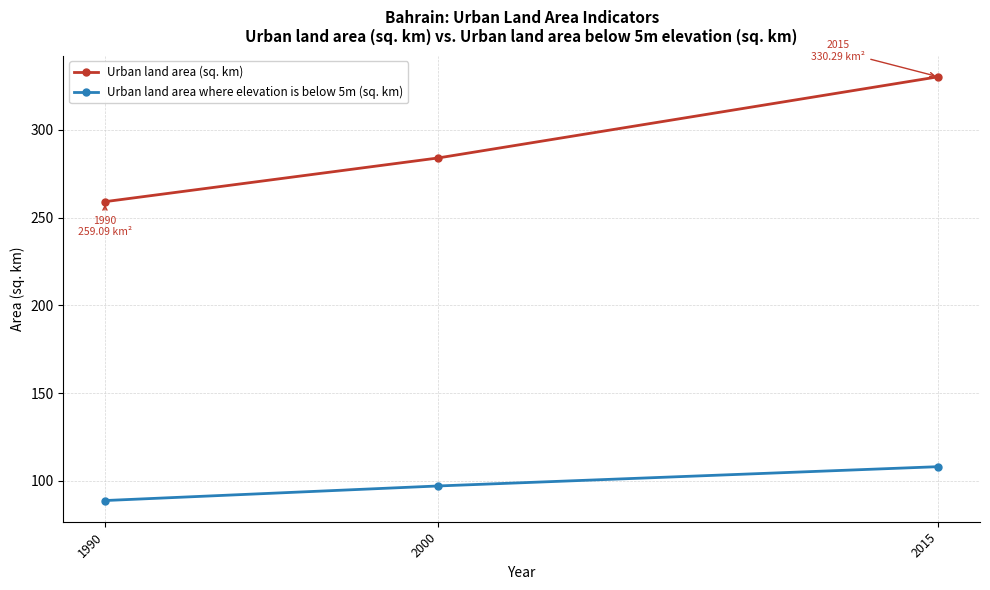

What is the spread (max minus min) of values at 2015?

222.2